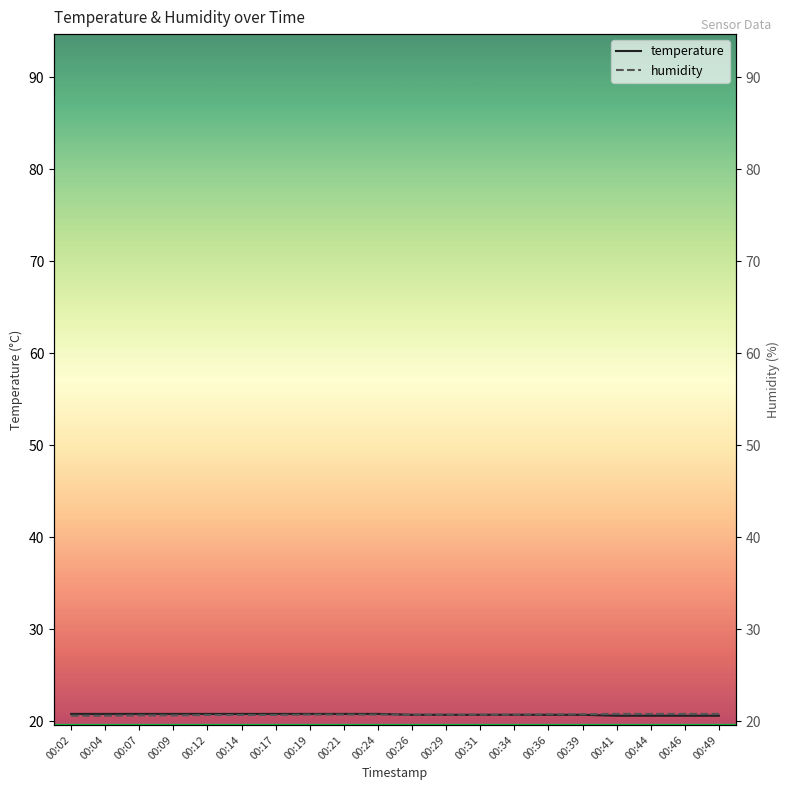

Reading left to right, extract all data points from this chart.

temperature: 20.8	20.8	20.8	20.8	20.8	20.8	20.8	20.8	20.8	20.8	20.7	20.7	20.7	20.7	20.7	20.7	20.6	20.6	20.6	20.6
humidity: 20.6	20.6	20.6	20.6	20.7	20.7	20.7	20.7	20.7	20.7	20.7	20.7	20.7	20.7	20.8	20.8	20.8	20.8	20.8	20.8